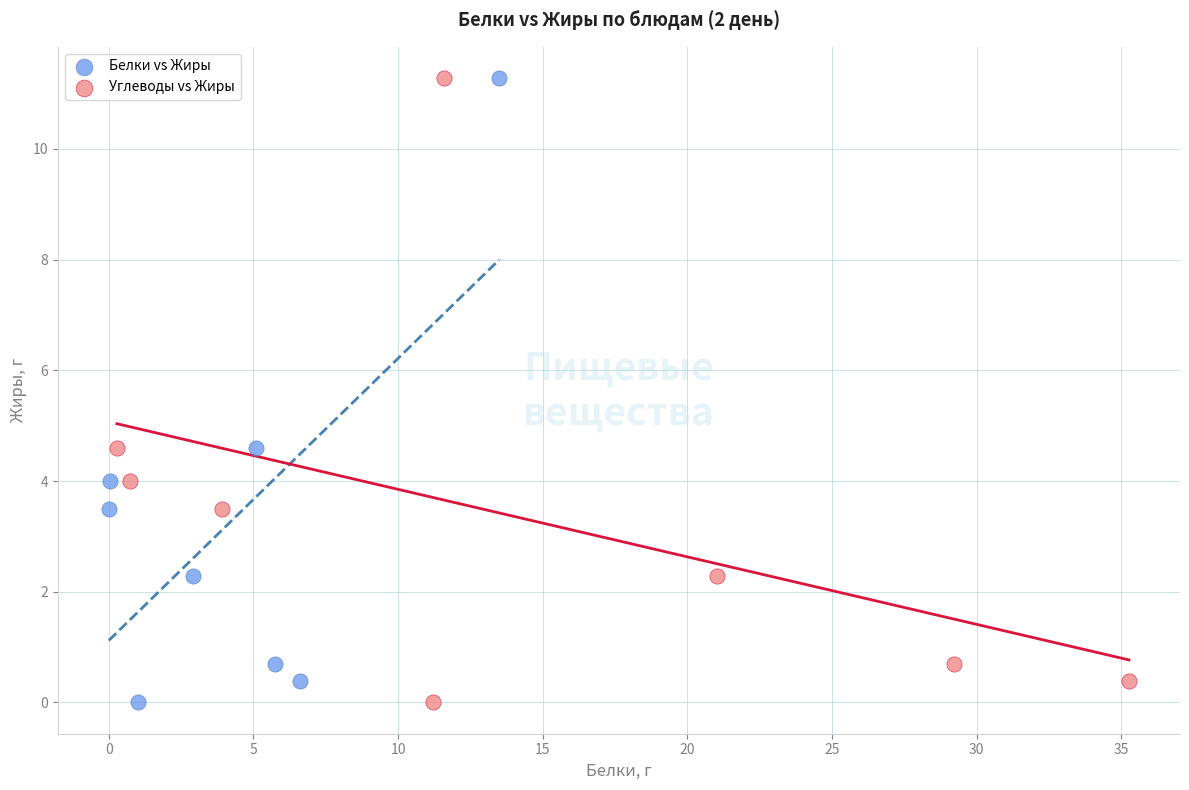

What are all the series names shown in the legend?

Белки vs Жиры, Углеводы vs Жиры